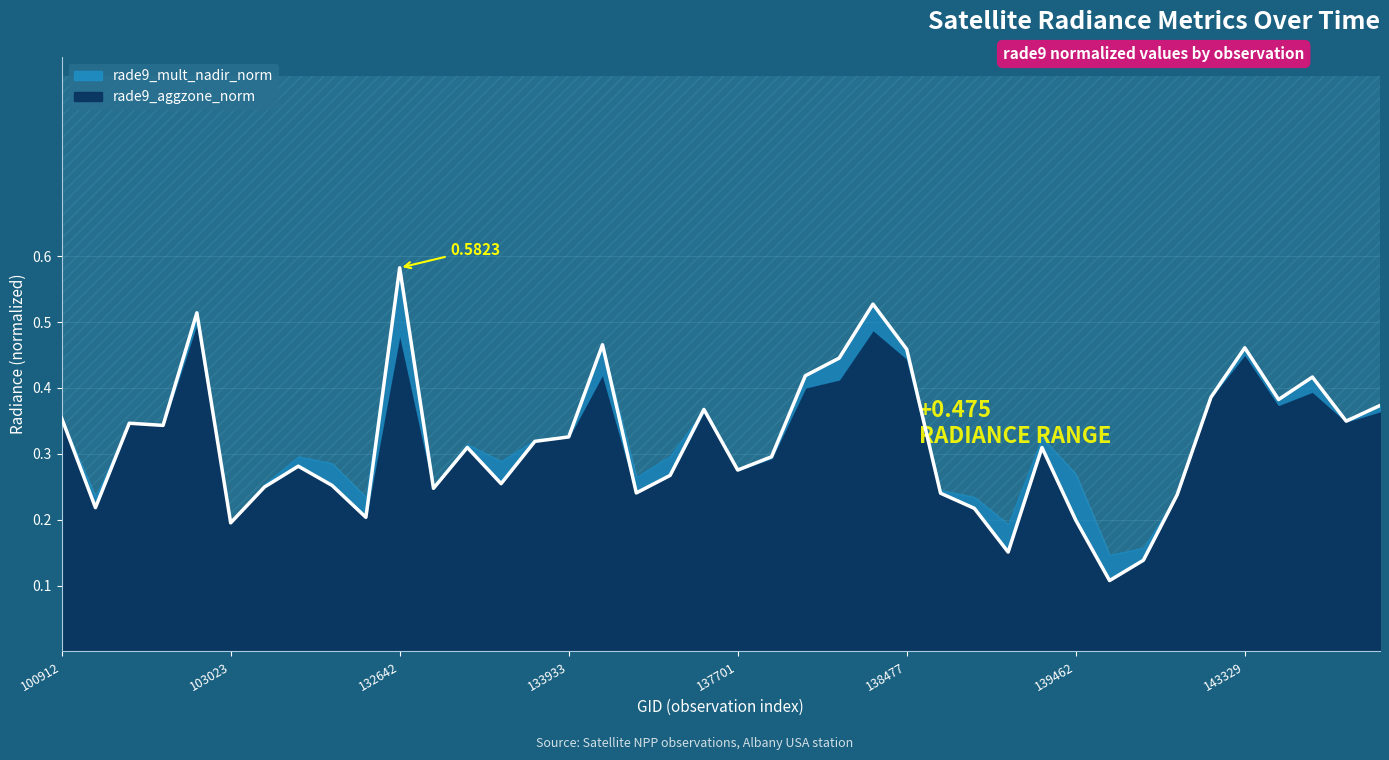

Rank the categories by value from highest to lowest.

132642, 138463, 102903, 134479, 143329, 138477, 138282, 138269, 143538, 143138, 143526, 144529, 137512, 100912, 144316, 102774, 102783, 133933, 133749, 133195, 139449, 137888, 103261, 137701, 137498, 133558, 103380, 103142, 133015, 137306, 139065, 140045, 102535, 139254, 103979, 139462, 103023, 139269, 139851, 139658